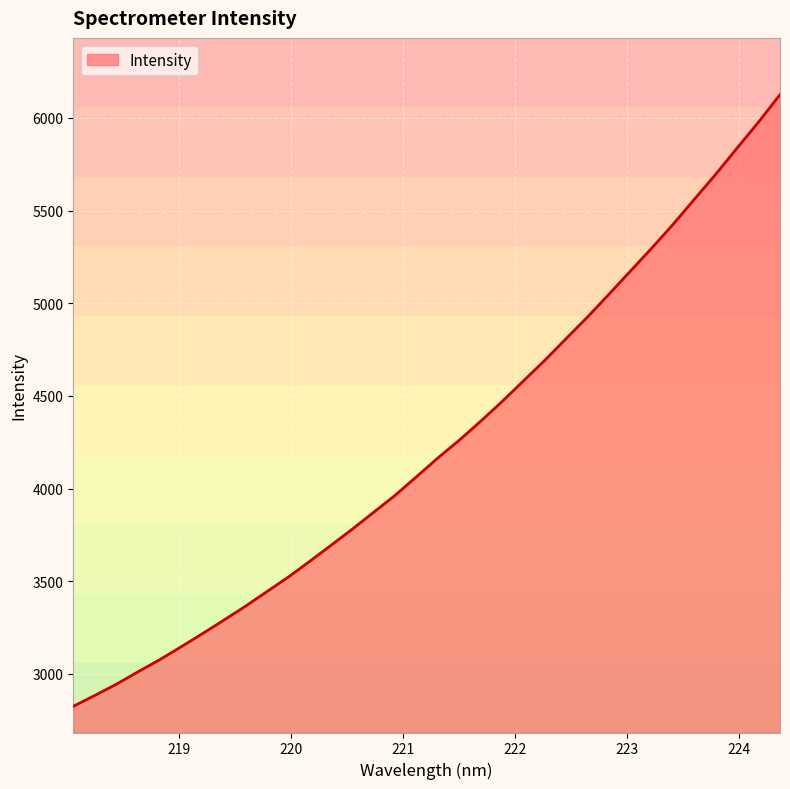

What is the smallest value displayed?

2825.4